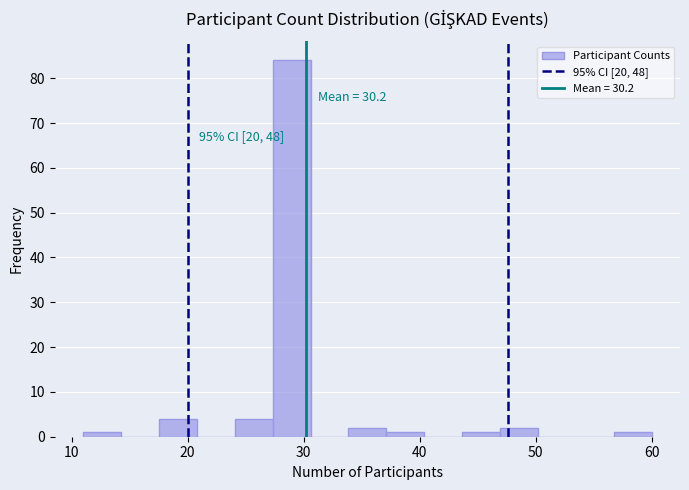

Read against the x-axis, roughly where is the centre of the tallest bar?

29